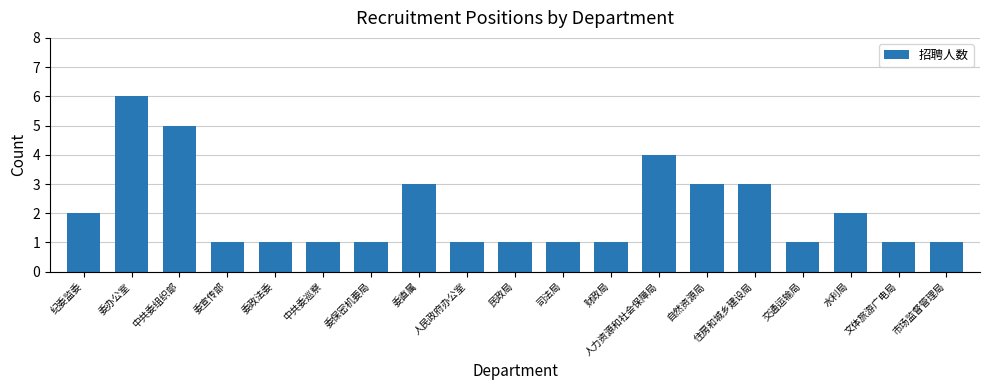

How many bars are there in total?

19